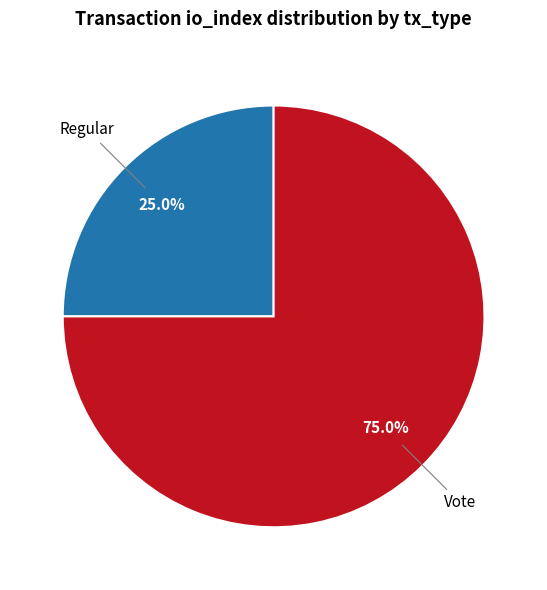

Is there any slice that represents more than half of the pie?

Yes